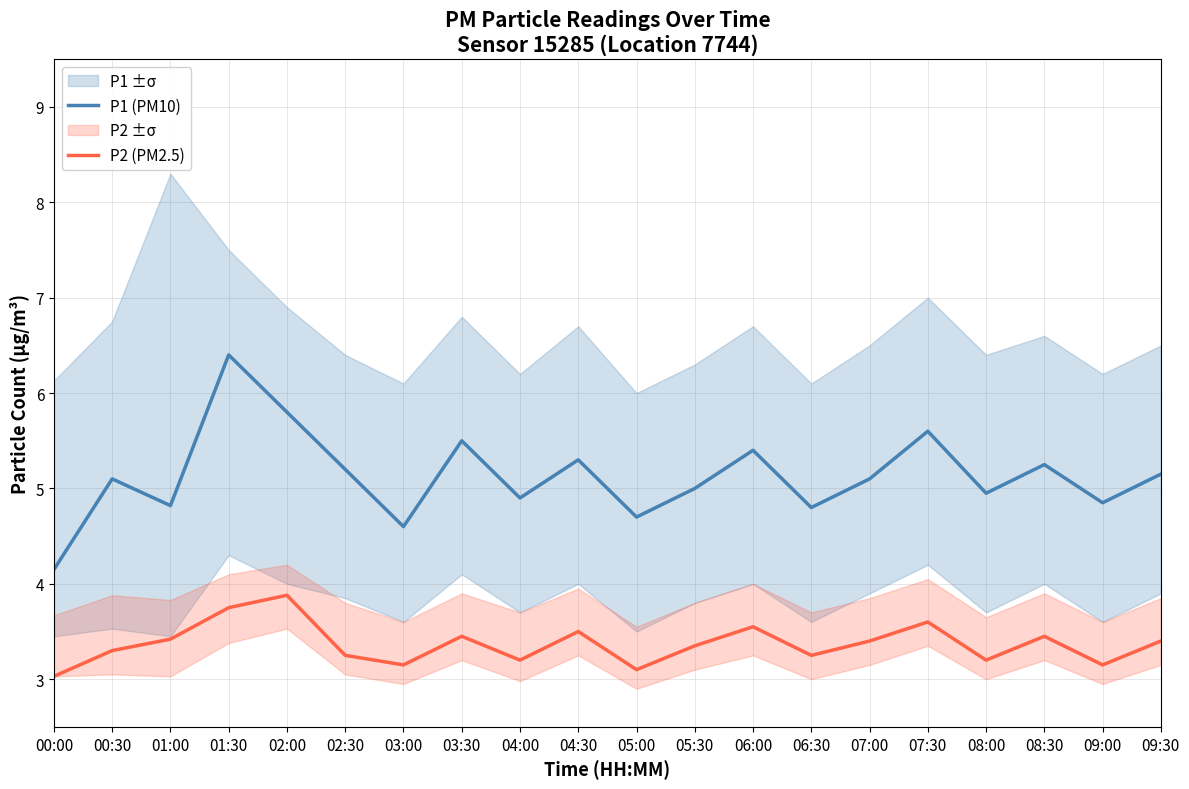

Where is the first local maximum for P1 (PM10)?

00:30